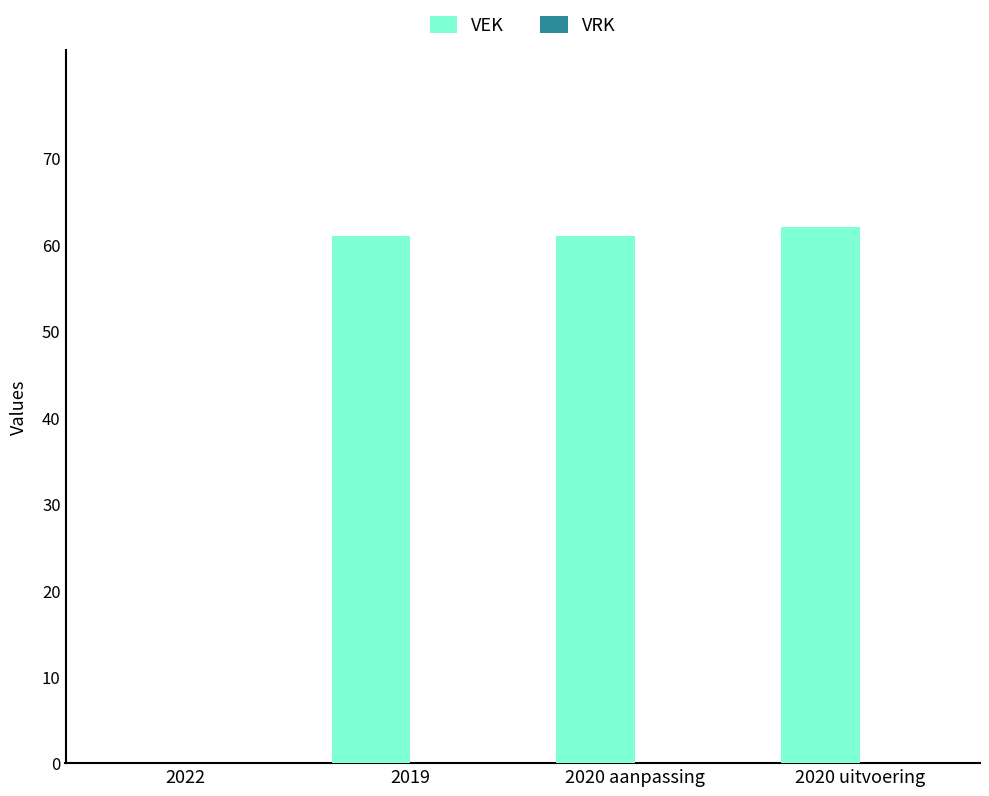

Read the value at 2020 uitvoering, to the nearest 5.

60